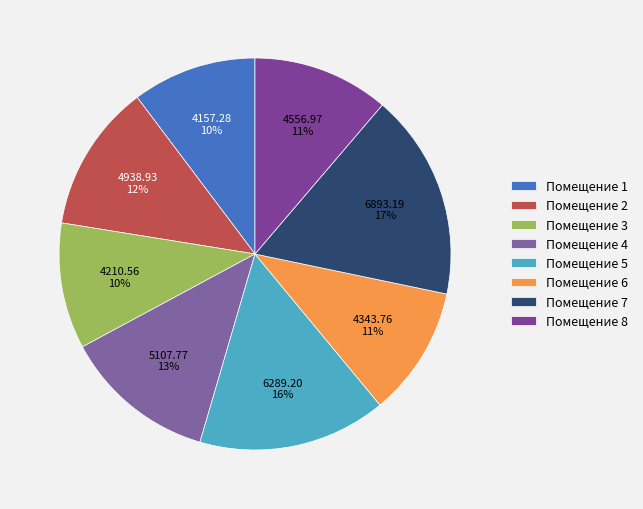

Which category has the biggest portion of the pie?

Помещение 7